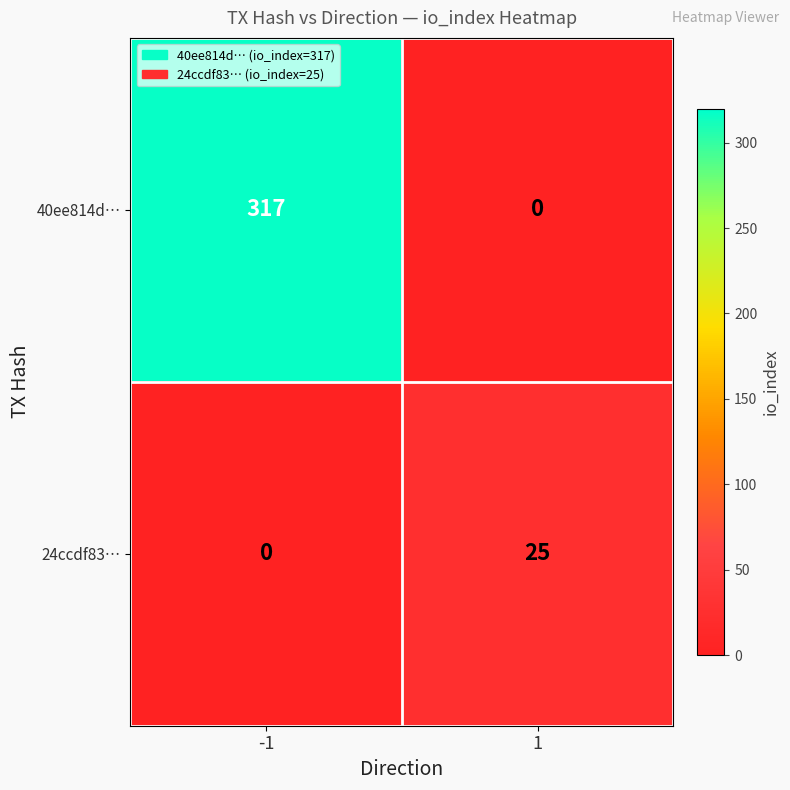

Reading left to right, transcribe all the data shown in this chart.

40ee814d…: -1=317	1=0
24ccdf83…: -1=0	1=25